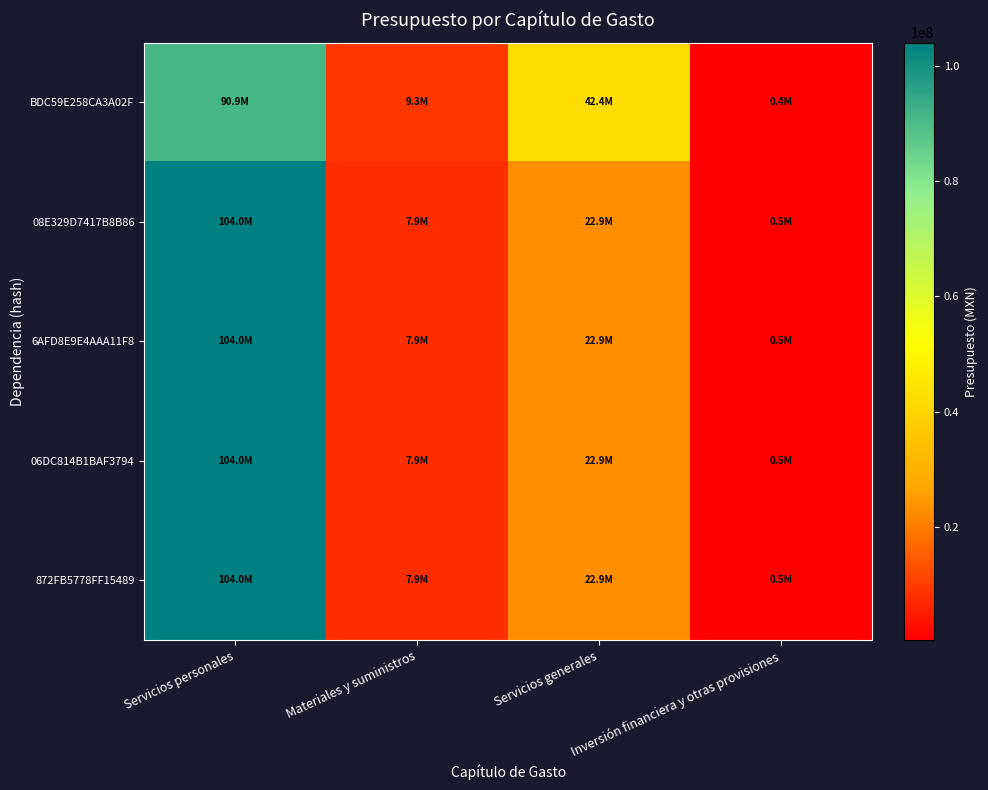

What is the total value across all series at Materiales y suministros?

40874815